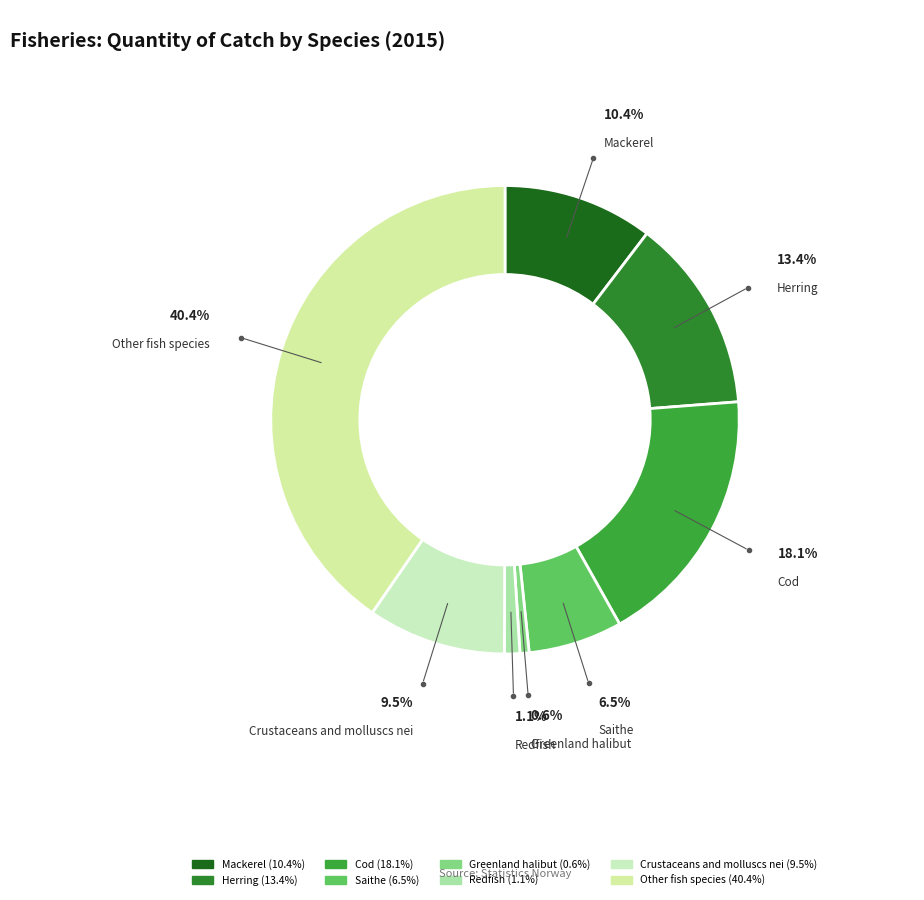

Is there a majority slice in this chart?

No